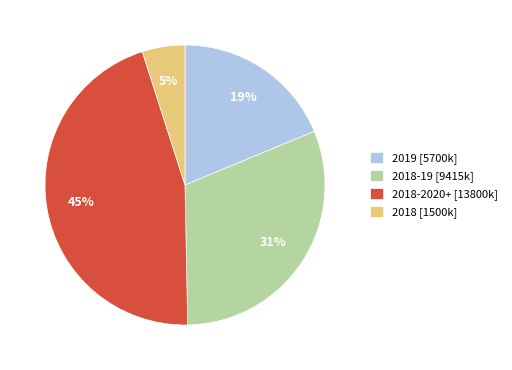

How many segments does this pie chart have?

4